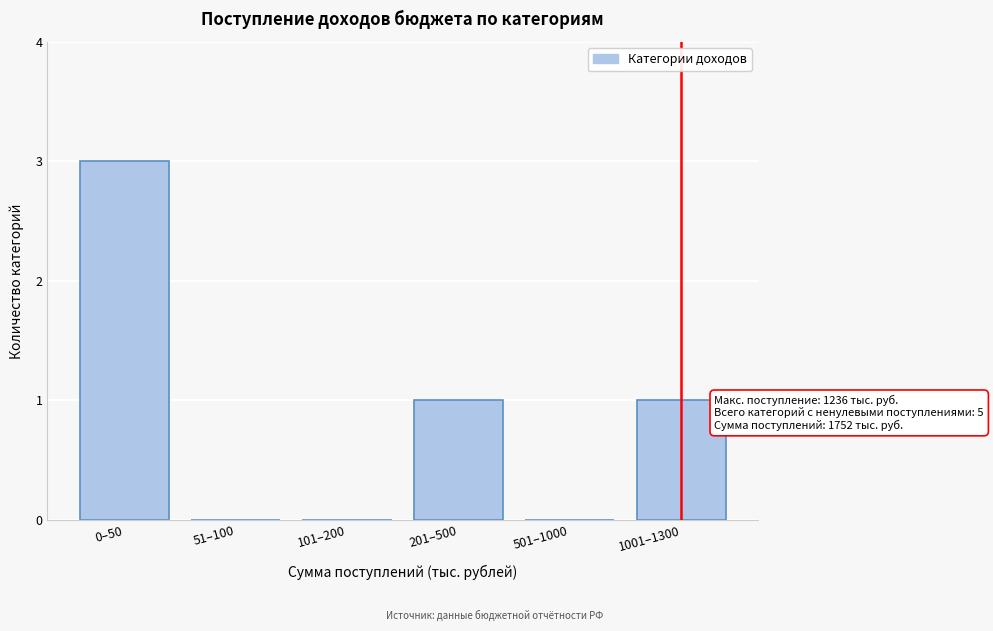

Reading left to right, list all the values displayed in this chart.

0–50=3	51–100=0	101–200=0	201–500=1	501–1000=0	1001–1300=1